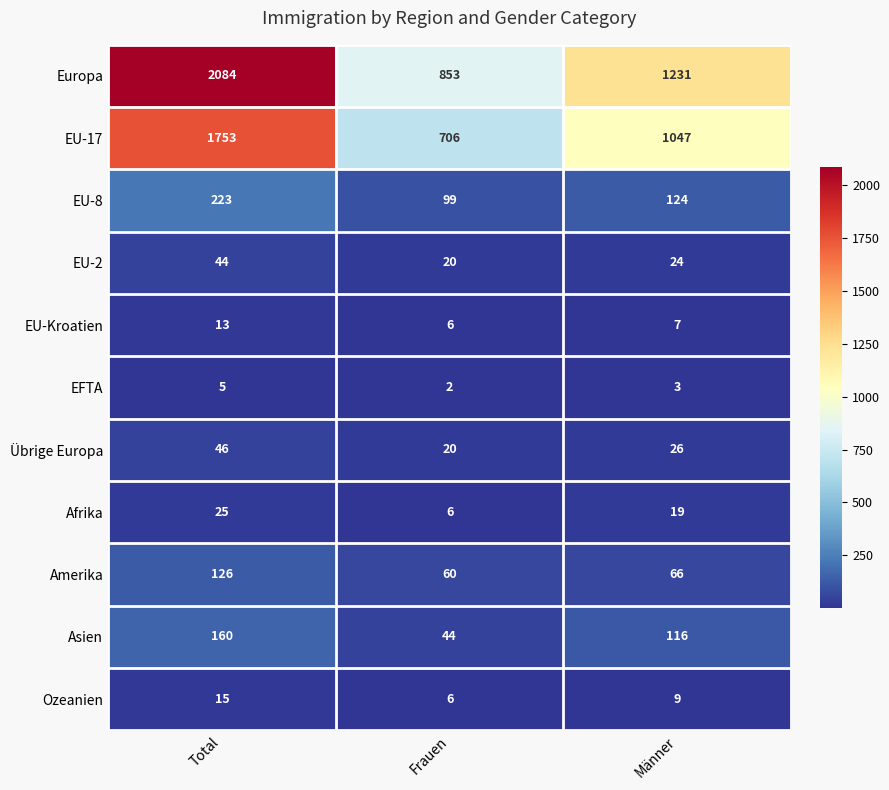

Which category has the lowest value in the Afrika series?

Frauen